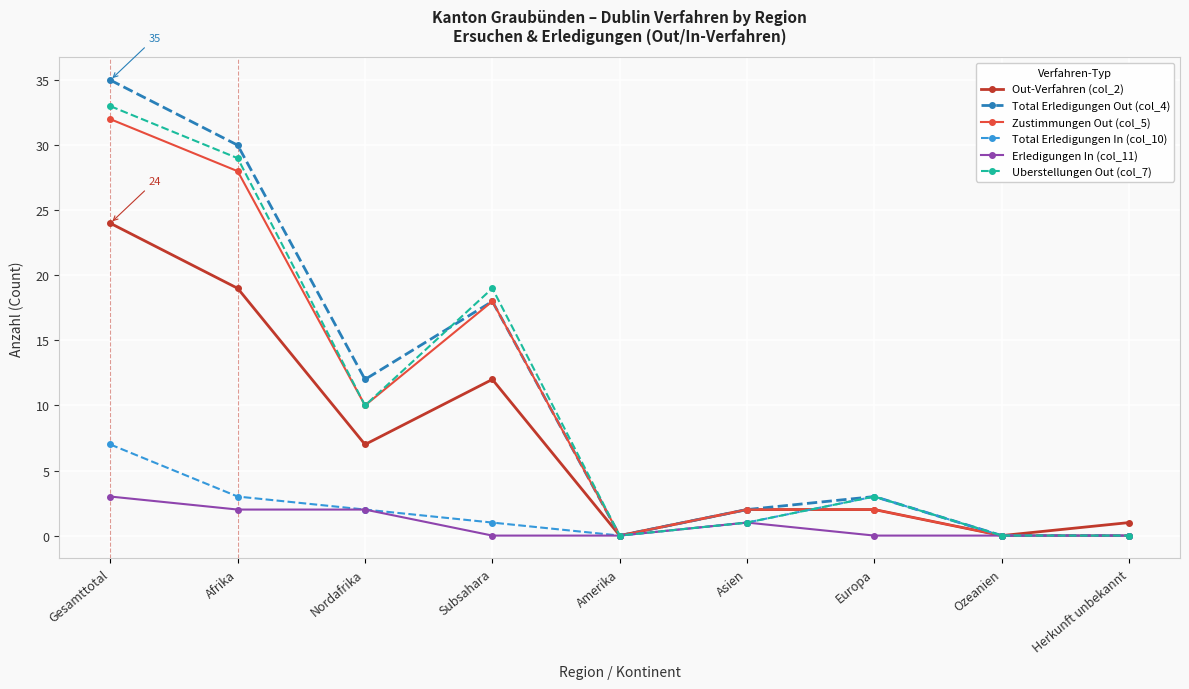

What are all the series names shown in the legend?

Out-Verfahren (col_2), Total Erledigungen Out (col_4), Zustimmungen Out (col_5), Total Erledigungen In (col_10), Erledigungen In (col_11), Uberstellungen Out (col_7)